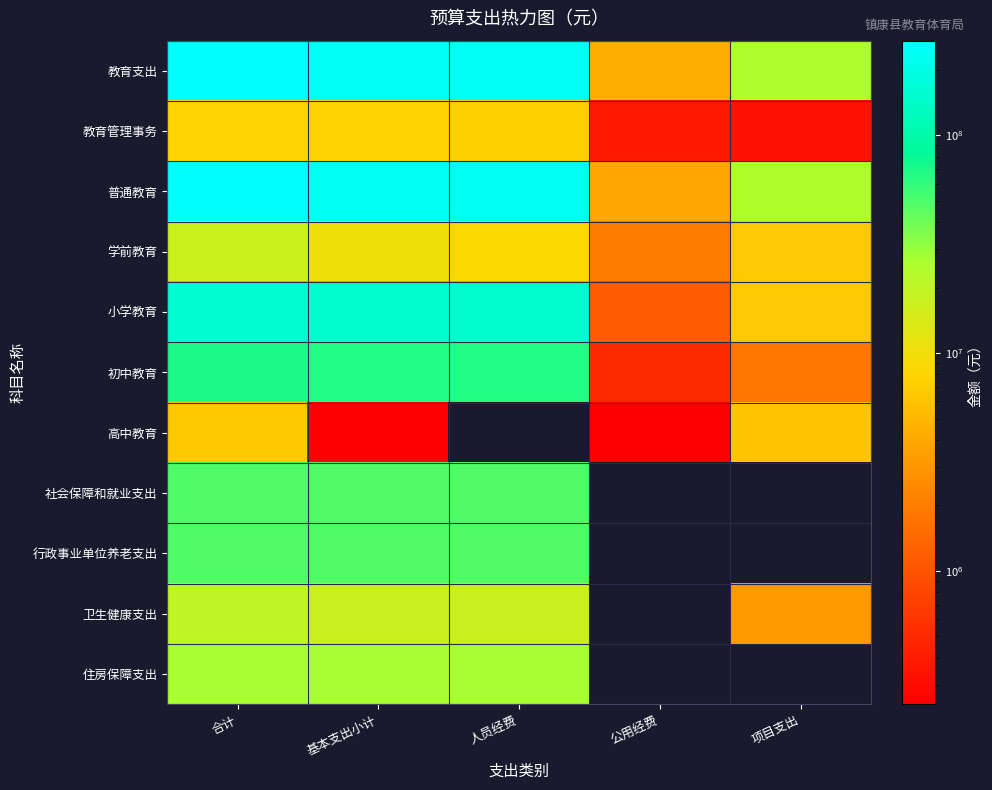

What value does the 行政事业单位养老支出 series have at 人员经费?

48981432.2